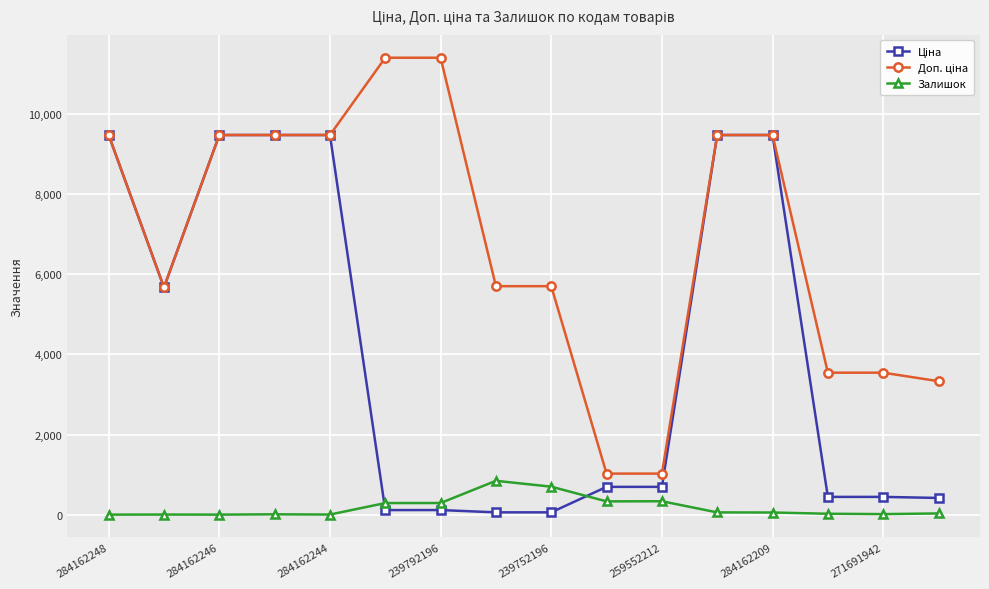

What is the maximum value for Залишок?

845.0